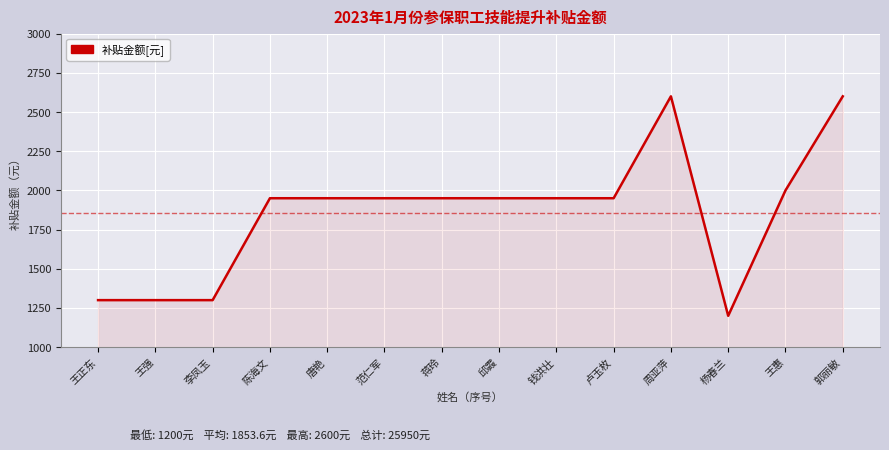

The value at 王强 is 1300. True or false?

True